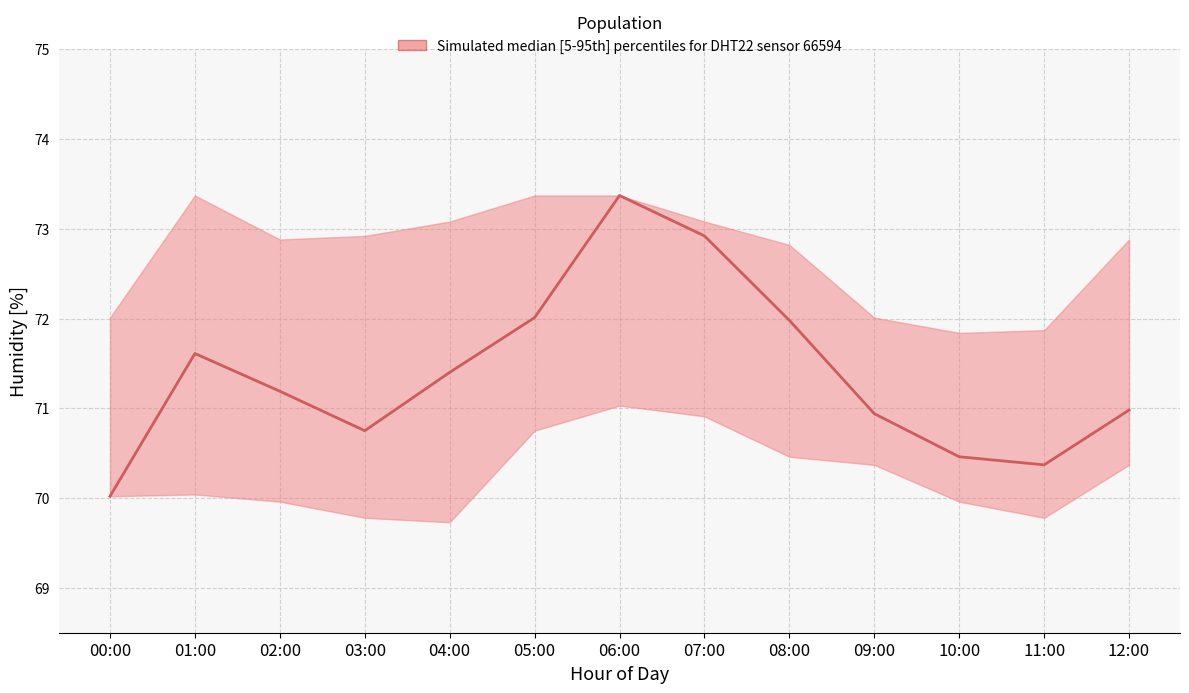

Is the value of lower at 03:00 greater than the value of median at 11:00?

No